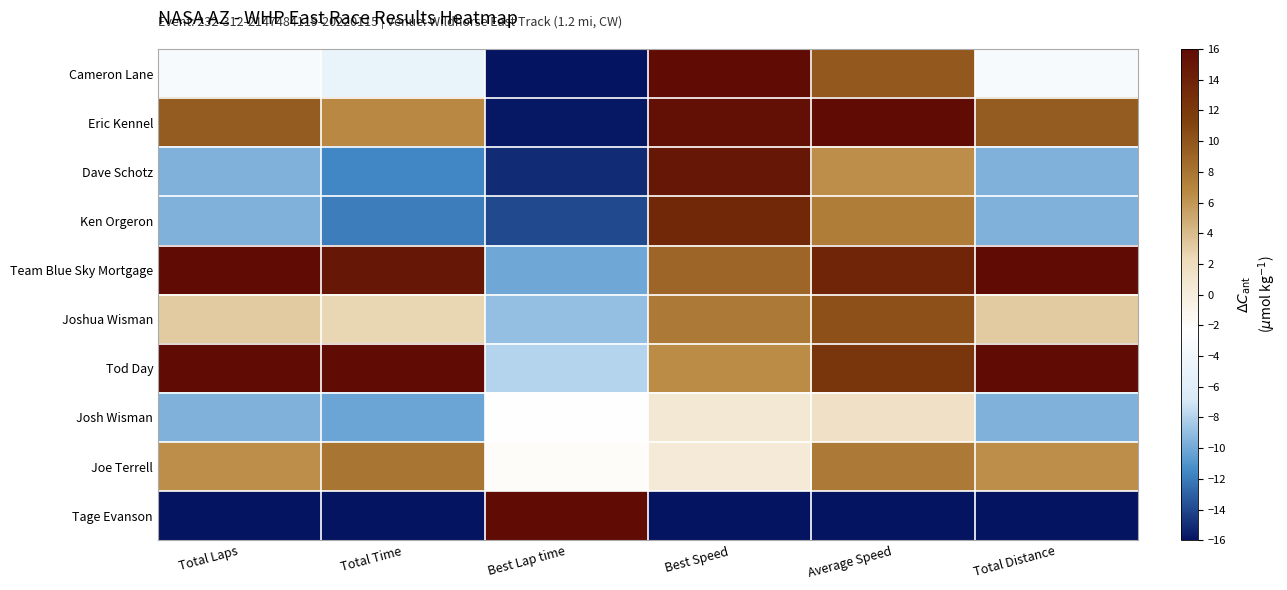

Which label corresponds to the smallest value in the chart?

Best Lap time